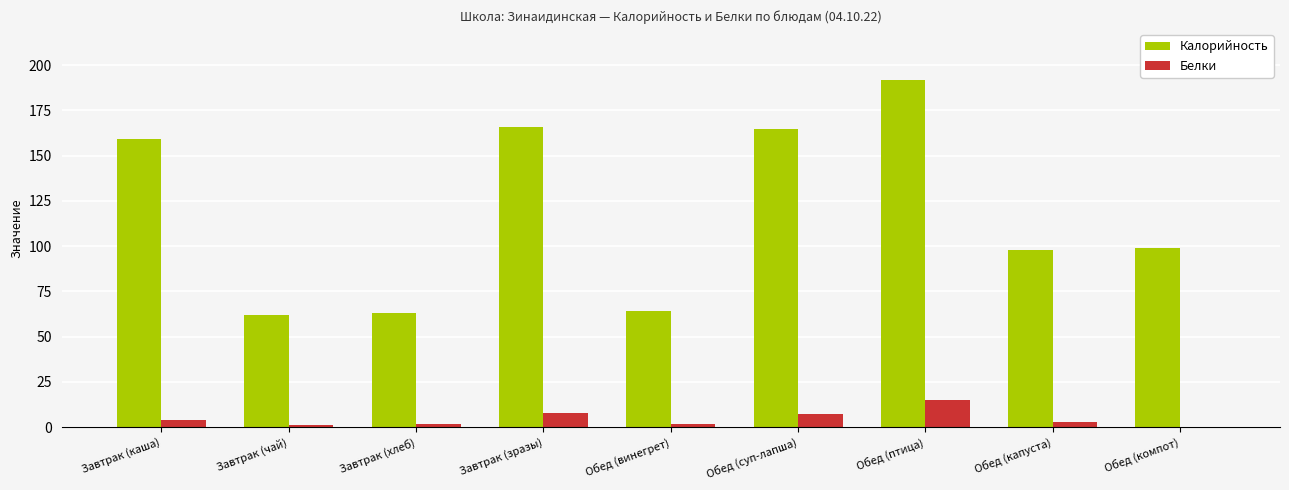

Between Обед (птица) and Обед (капуста), which series saw the biggest shift?

Калорийность